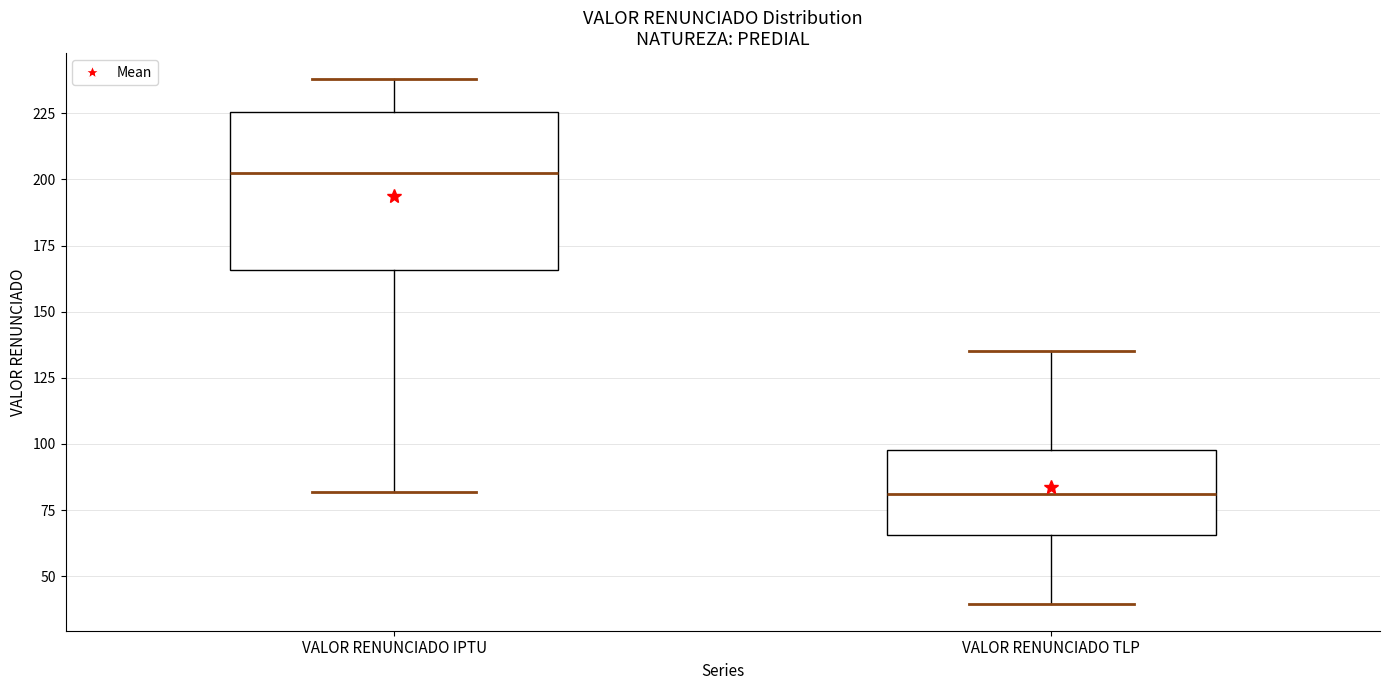

Reading left to right, transcribe this box plot: for each box, give where its median line is, the range the box spans, and where its two whiskers end, as read against the y-axis. The values are not printed on the chart, so give them approximately, as read against the axis.

VALOR RENUNCIADO IPTU: median 200, box 165 to 225, whiskers 80 to 240
VALOR RENUNCIADO TLP: median 80, box 65 to 100, whiskers 40 to 135